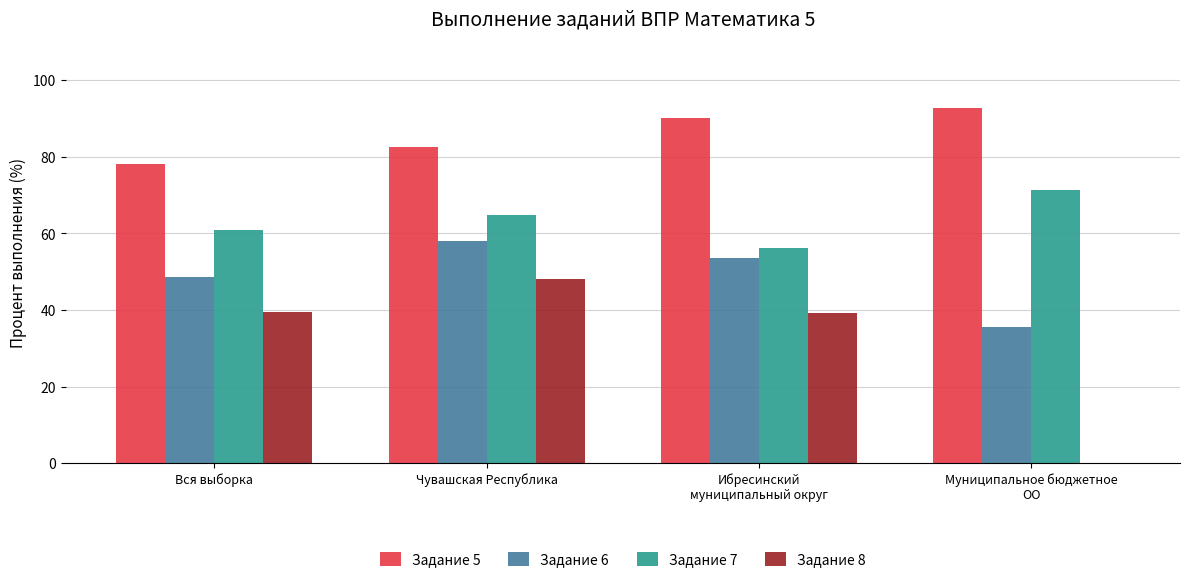

Does the chart contain stacked bars?

No